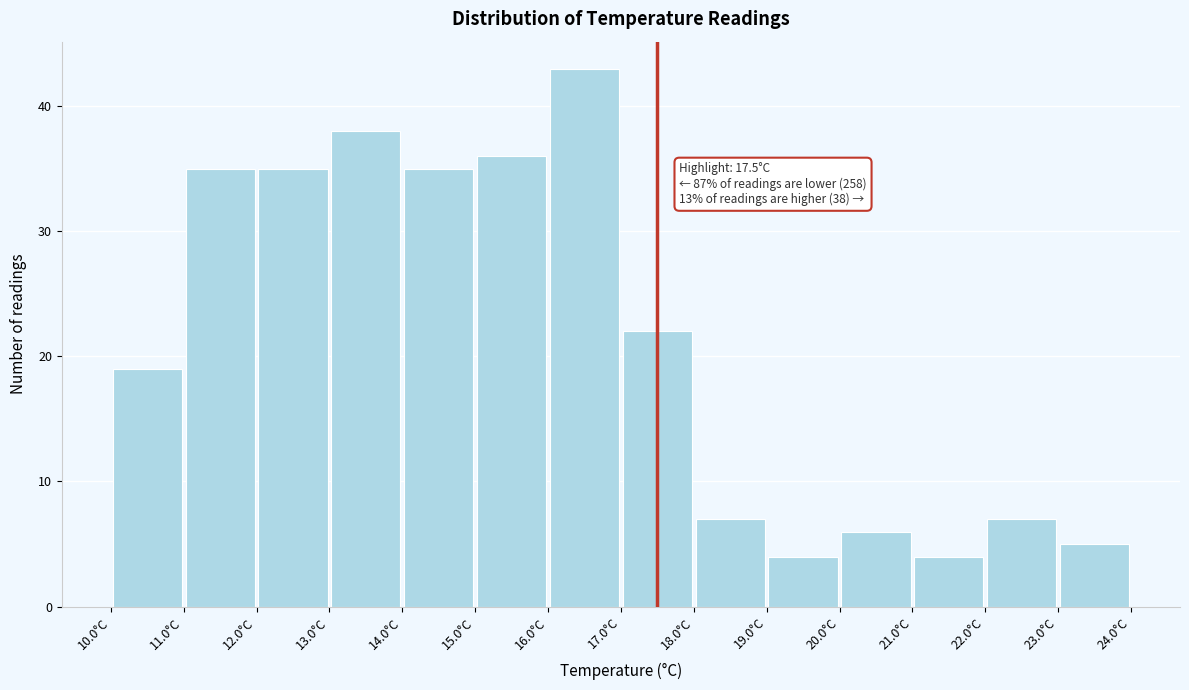

Over which range of the x-axis is the bar tallest?

16 to 17